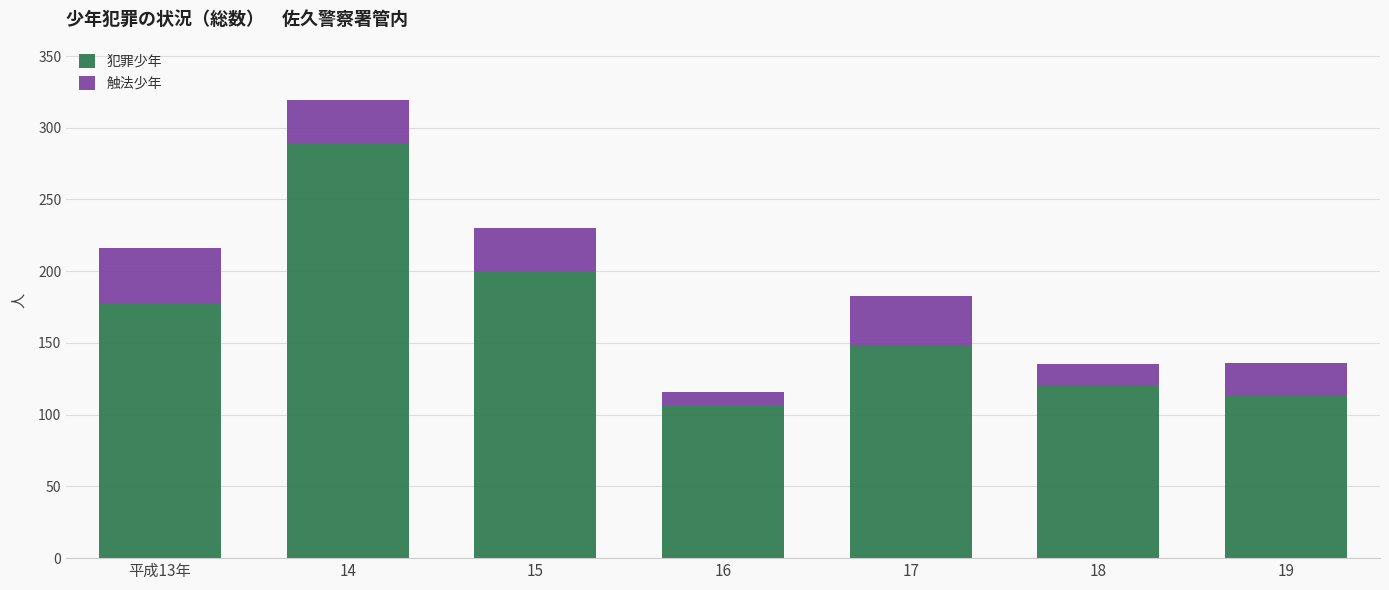

Reading left to right, list the values for the 犯罪少年 series.

177	289	200	106	148	120	114